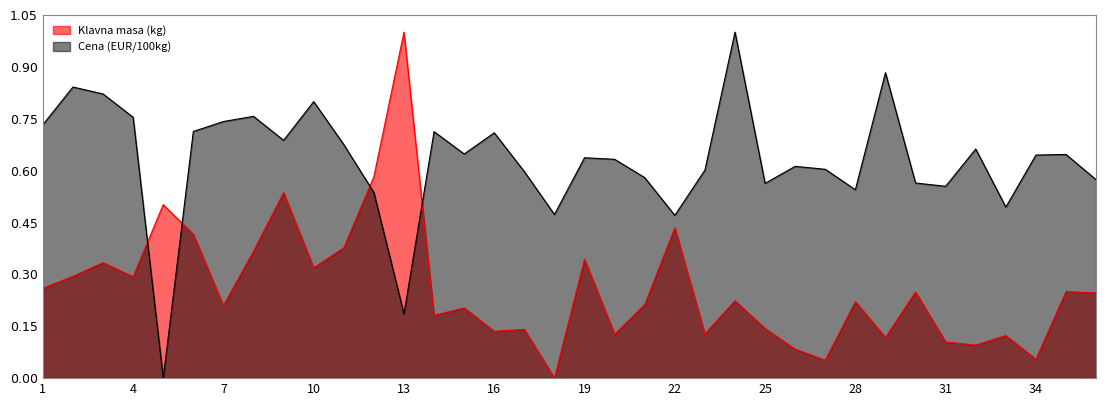

Where do Cena (EUR/100kg) and Klavna masa (kg) first cross each other?

4 and 5